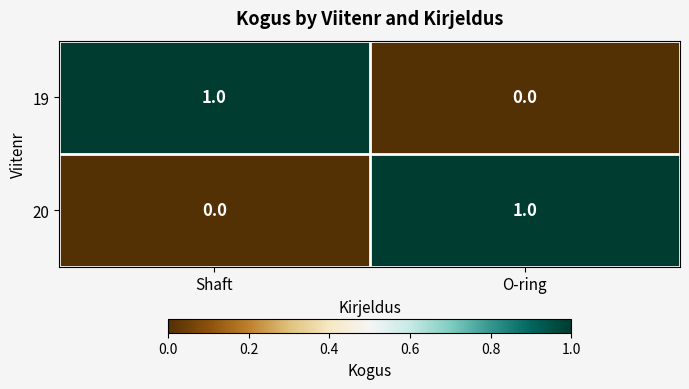

At which label does 20 reach its minimum?

Shaft